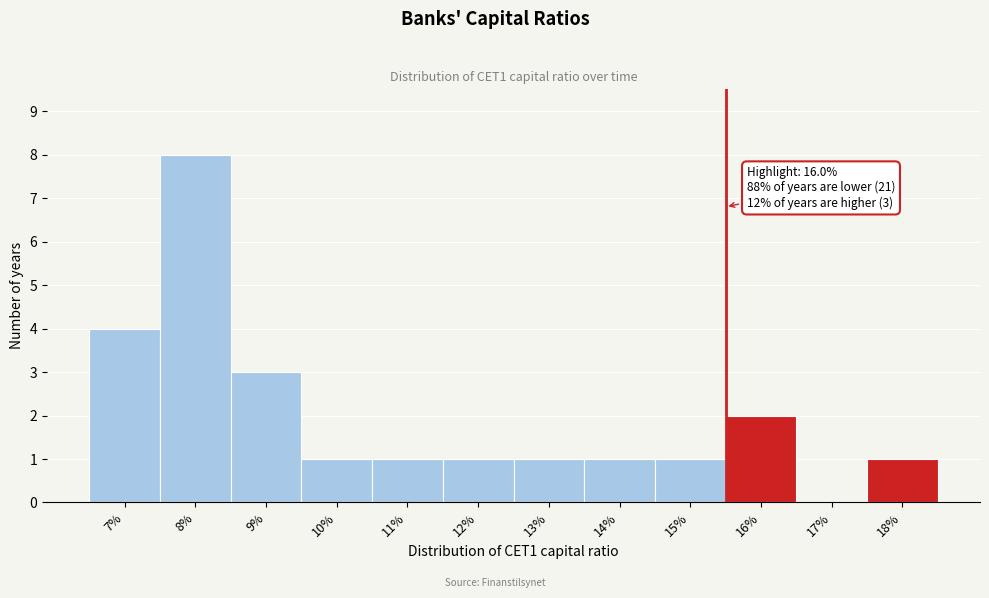

Reading left to right, what are all the values shown in this chart?

7%=4	8%=8	9%=3	10%=1	11%=1	12%=1	13%=1	14%=1	15%=1	16%=2	17%=0	18%=1